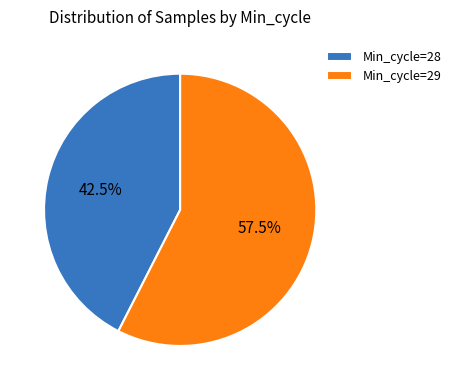

To the nearest percent, what is the average slice percentage?

50%